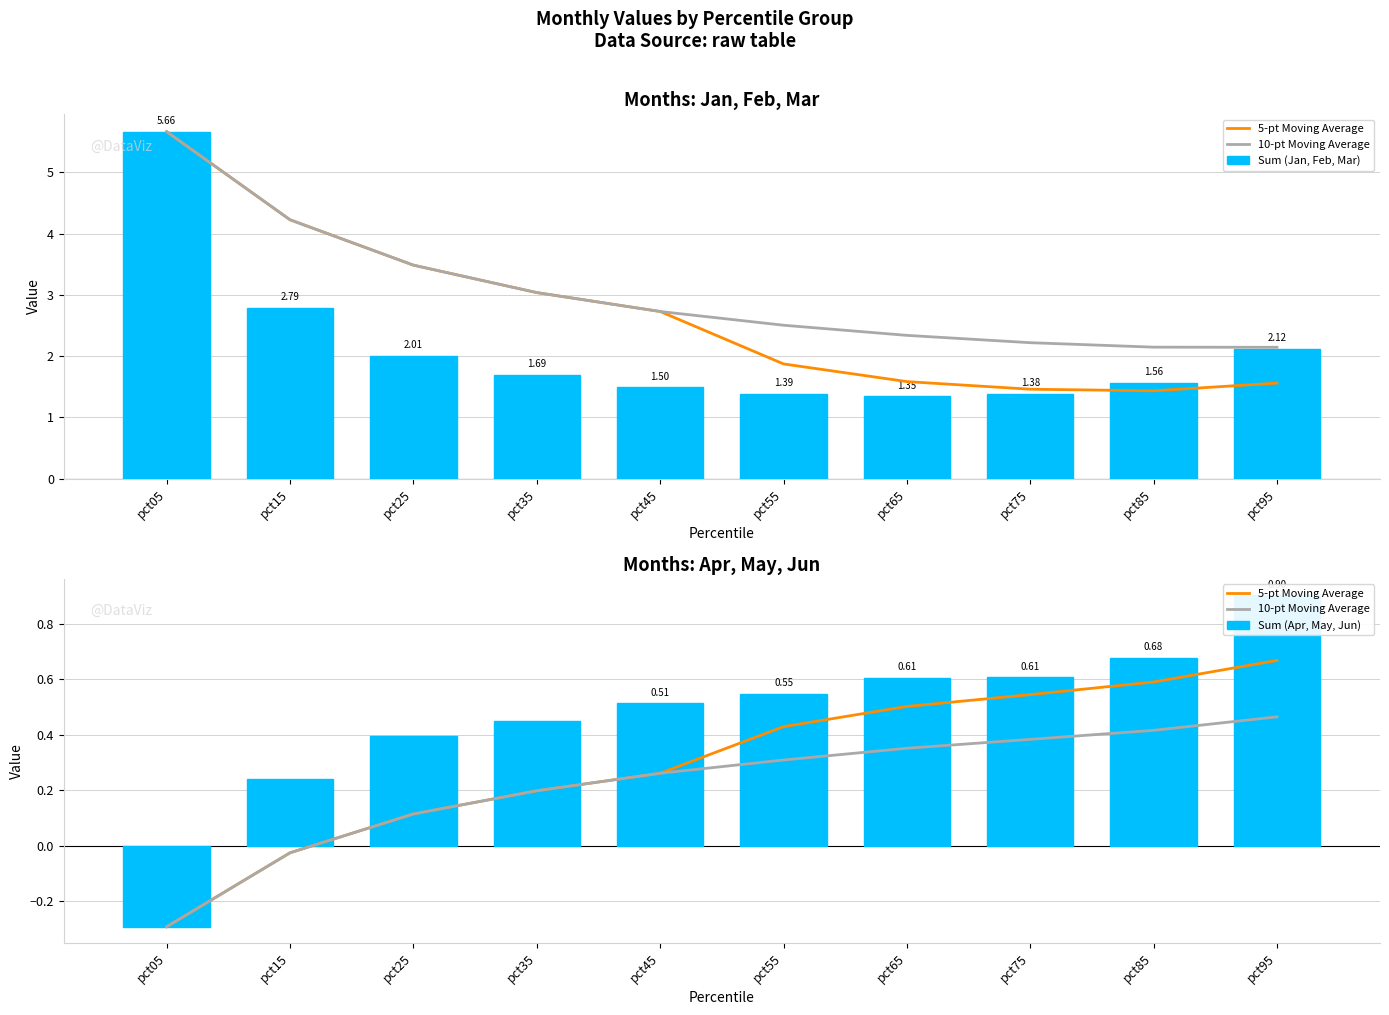

How many series are shown in this chart?

4